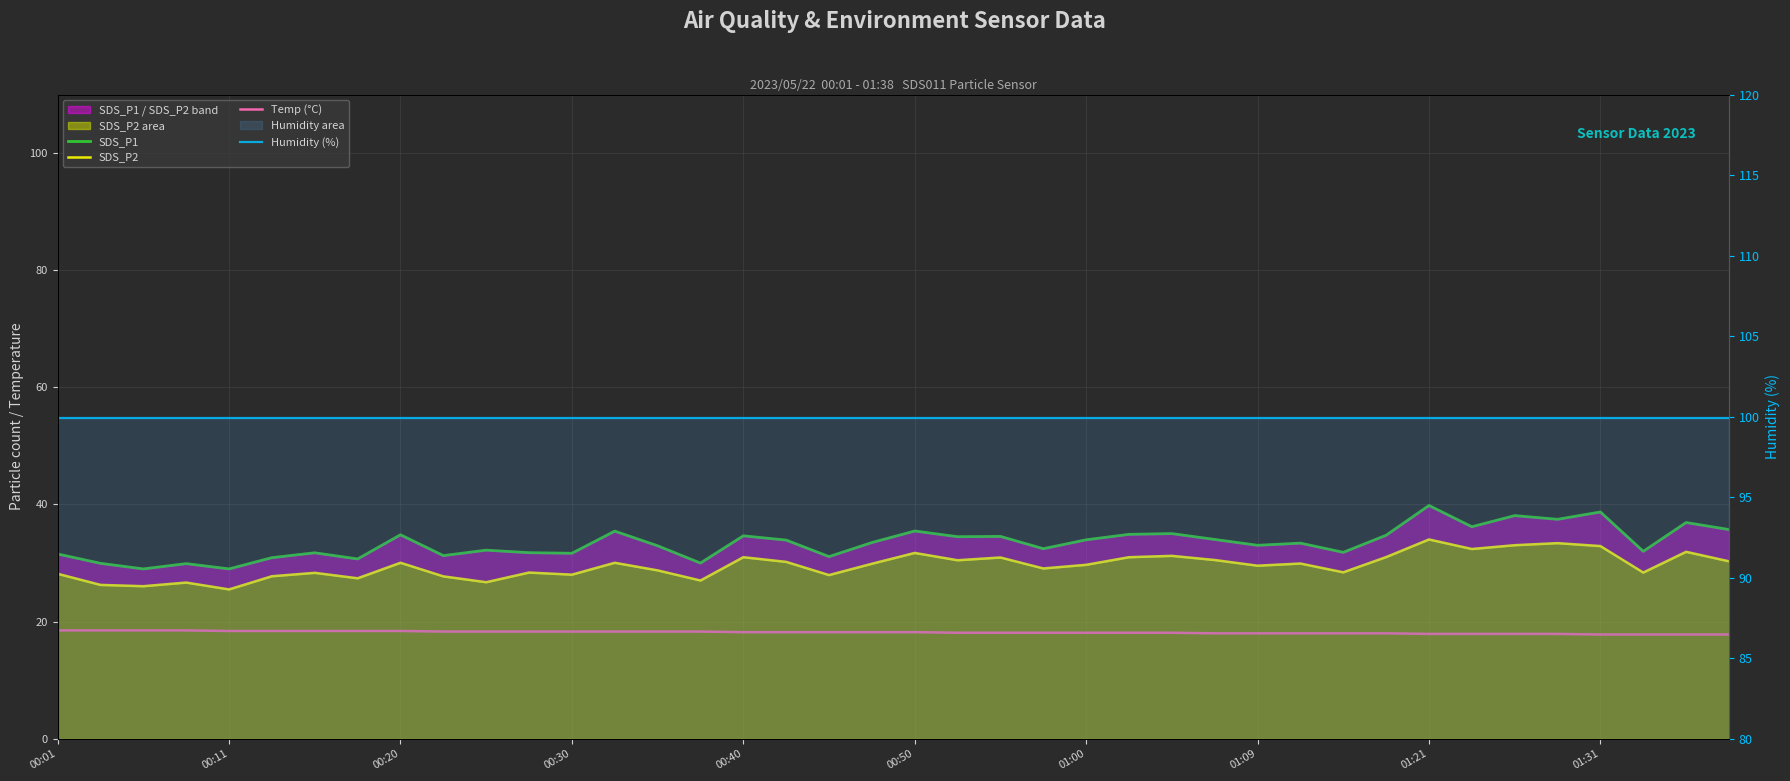

How many values in the SDS_P2 series are below 29?

17